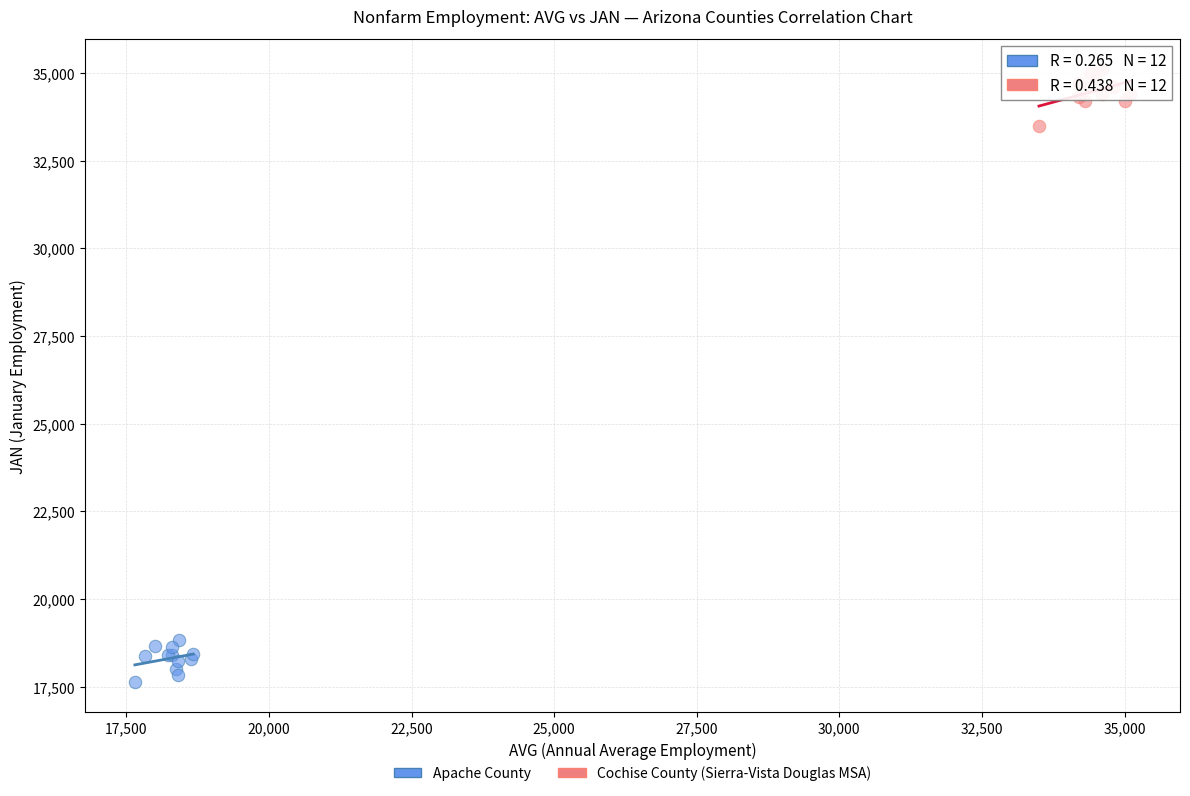

Which series contains the highest Y value?

Cochise County (Sierra-Vista Douglas MSA)